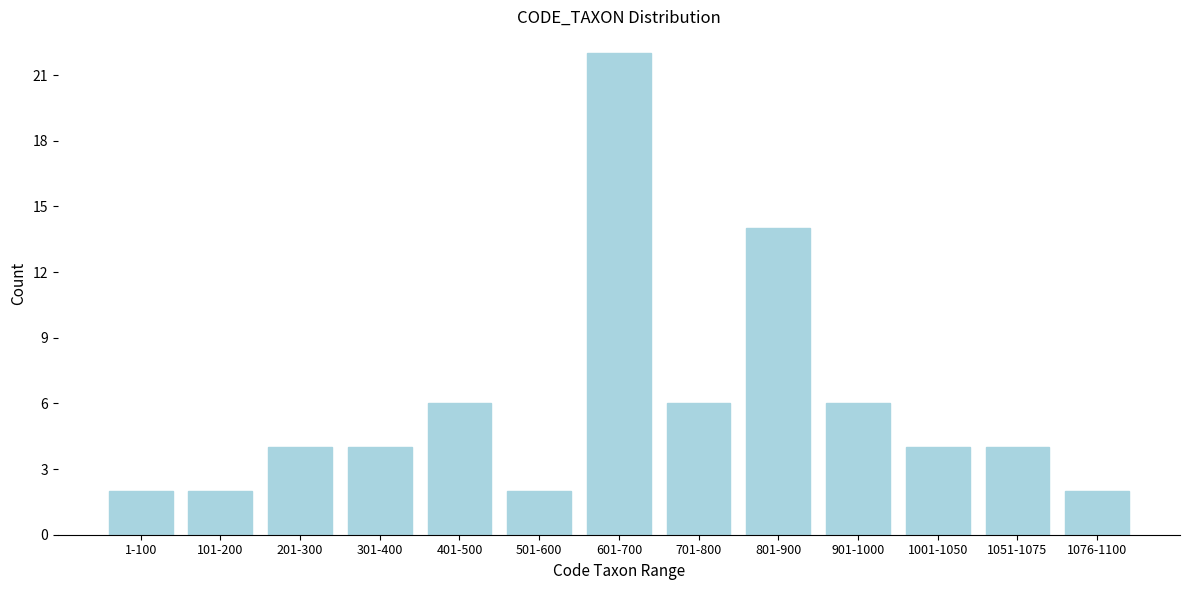

Reading left to right, what are all the values shown in this chart?

1-100=2	101-200=2	201-300=4	301-400=4	401-500=6	501-600=2	601-700=22	701-800=6	801-900=14	901-1000=6	1001-1050=4	1051-1075=4	1076-1100=2